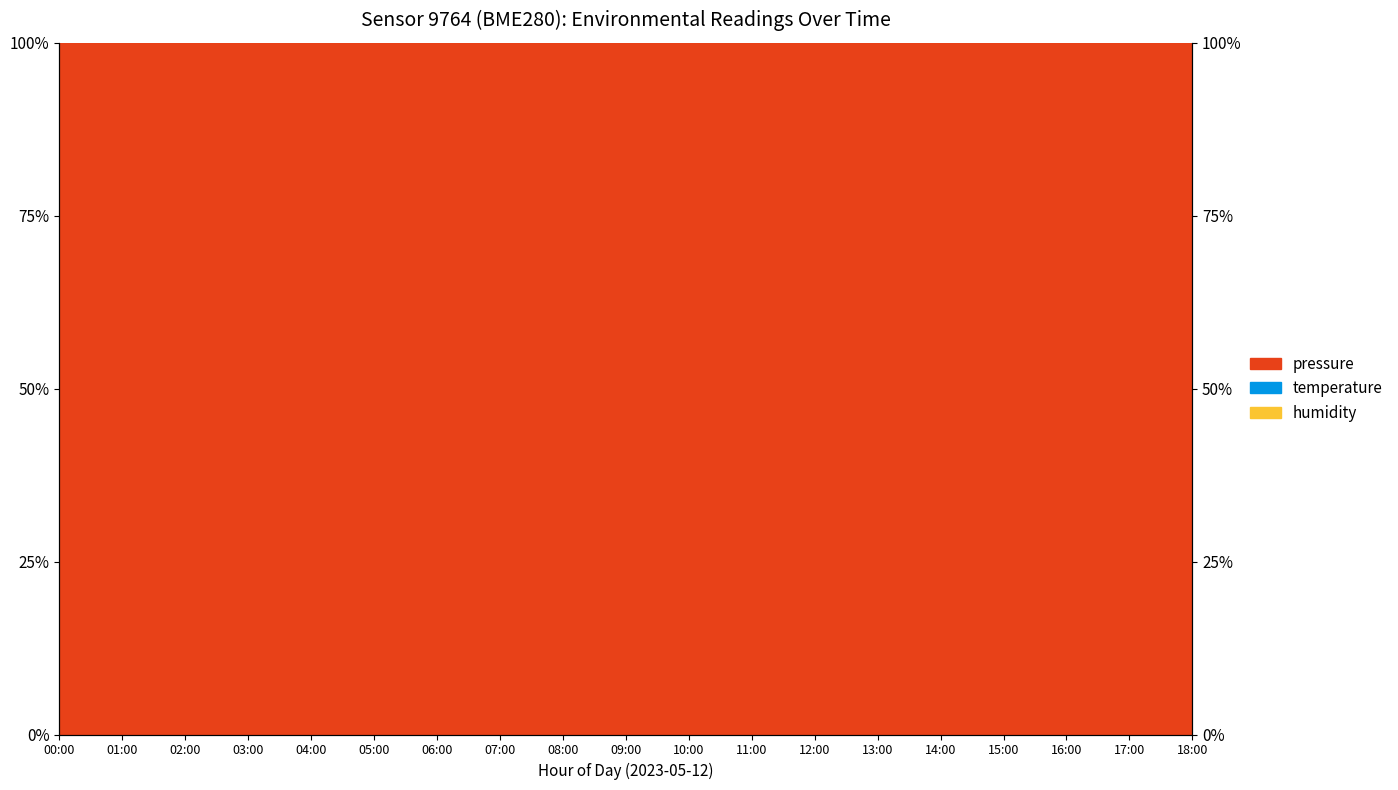

At which category does pressure reach its first local peak?

06:00